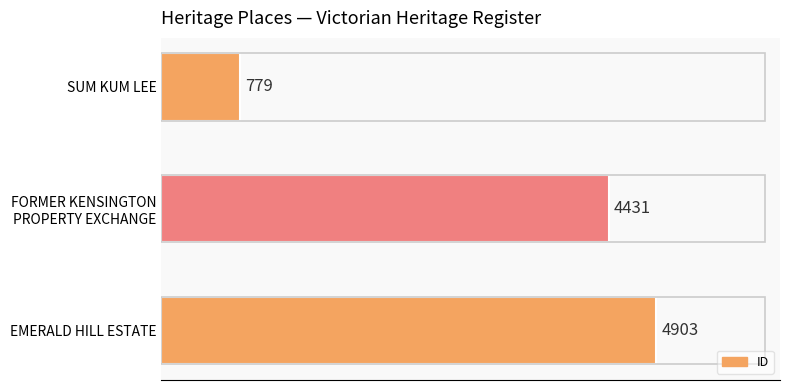

How many values are between 779 and 4903?

3